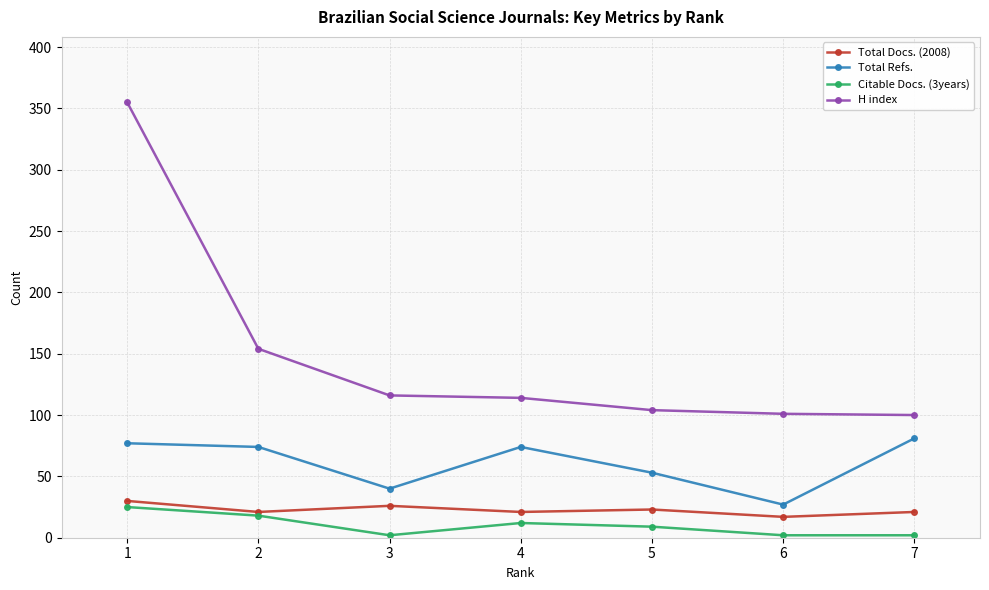

How many series are shown in this chart?

4